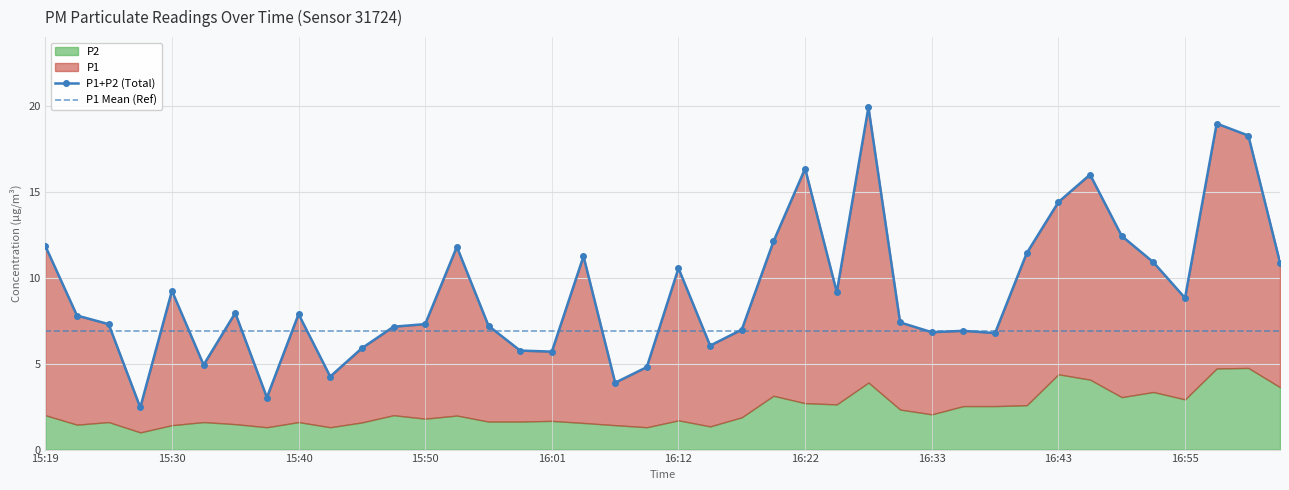

True or false: the data shows 2.3 at 16:30.

False